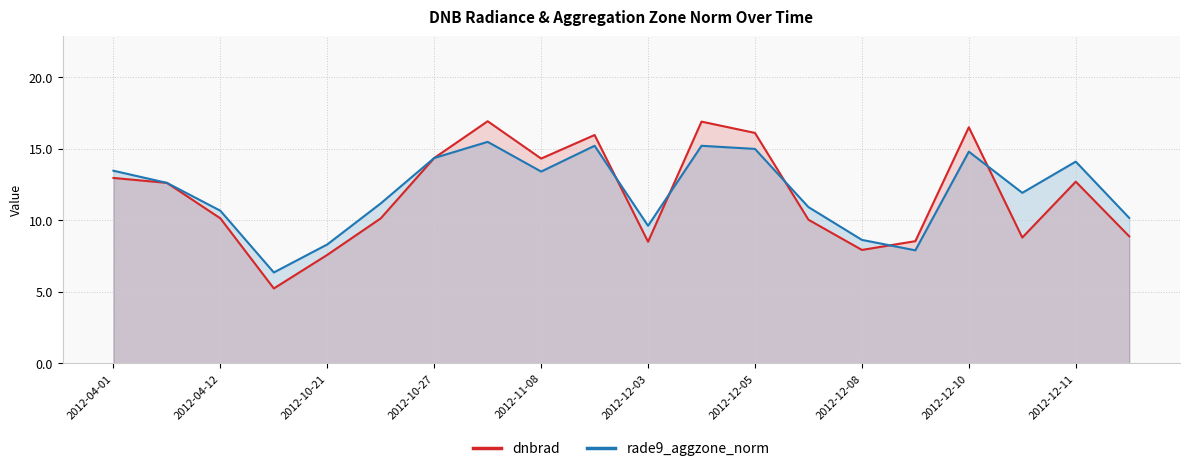

How many data points in rade9_aggzone_norm are less than 12?

10